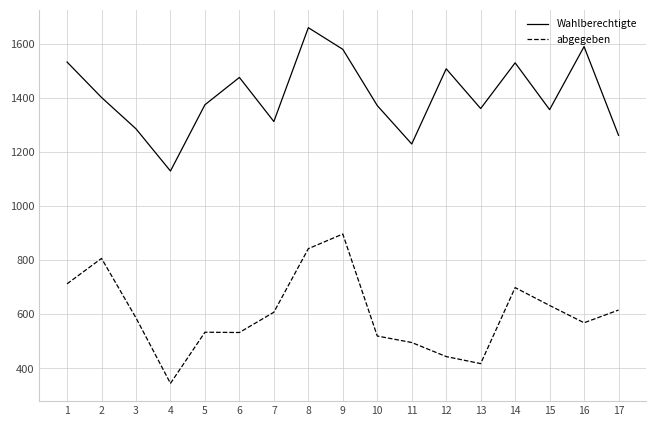

The value of abgegeben at 2 is 1141. True or false?

False